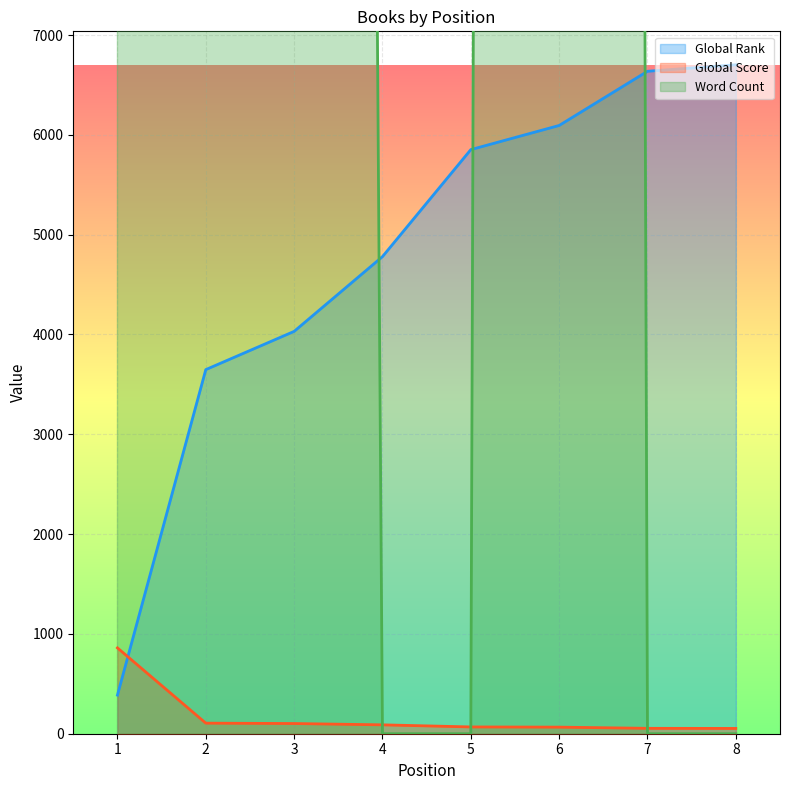

Which series has the largest range (max minus min)?

Word Count